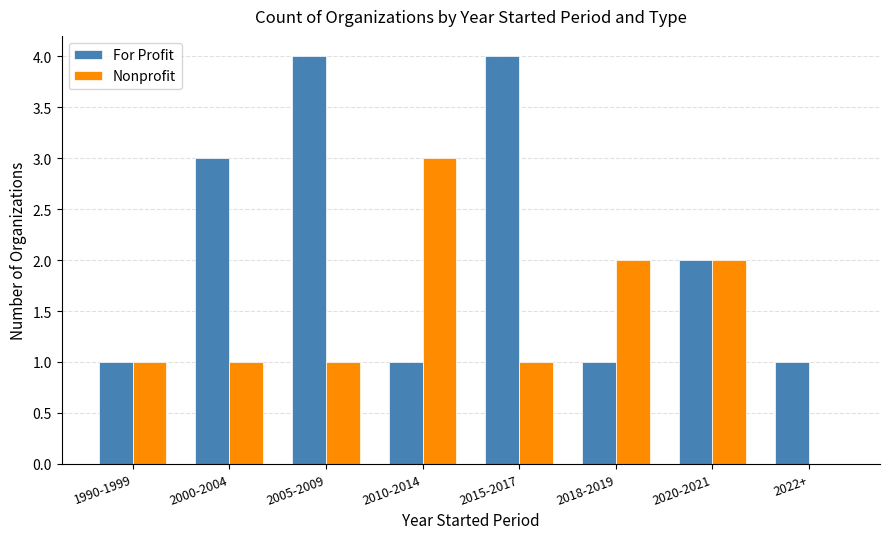

Which series has the largest total across all categories?

For Profit